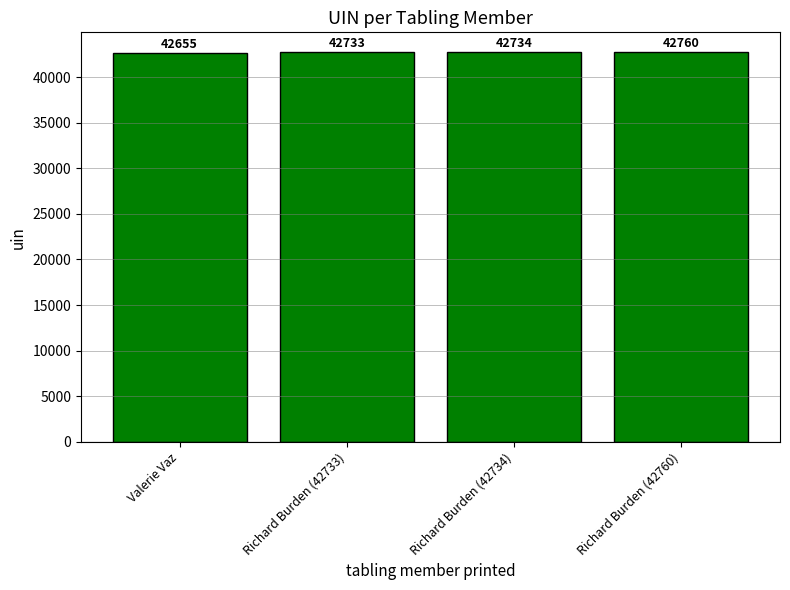

What is the value of the 1st bar from the left?

42655